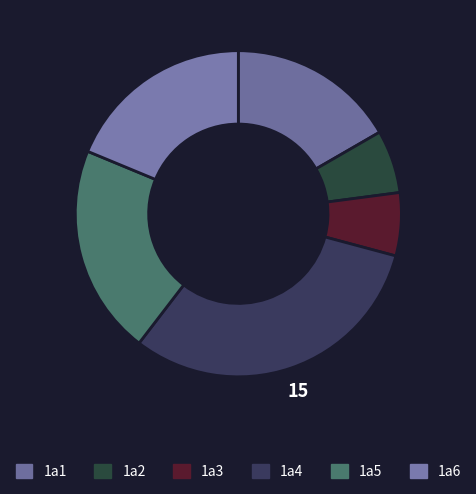

To the nearest percent, what portion does 1a6 represent?

19%